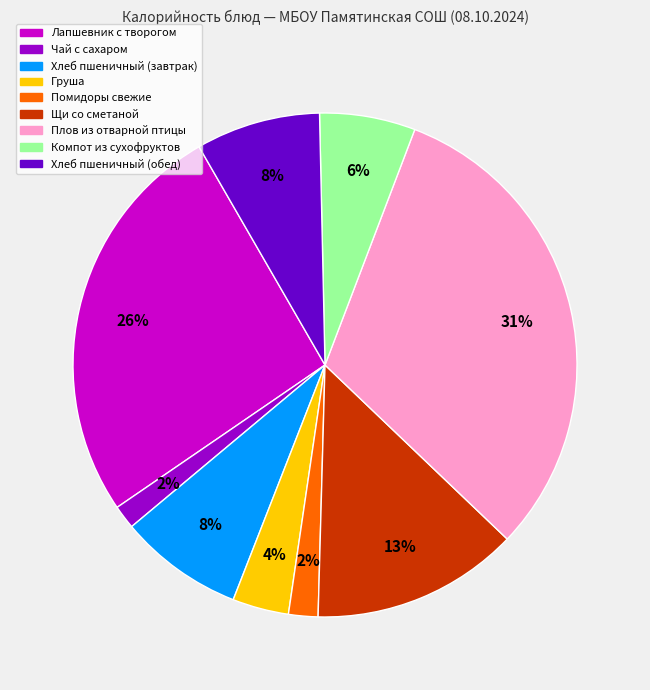

True or false: Хлеб пшеничный (завтрак) accounts for 8% of the total.

True